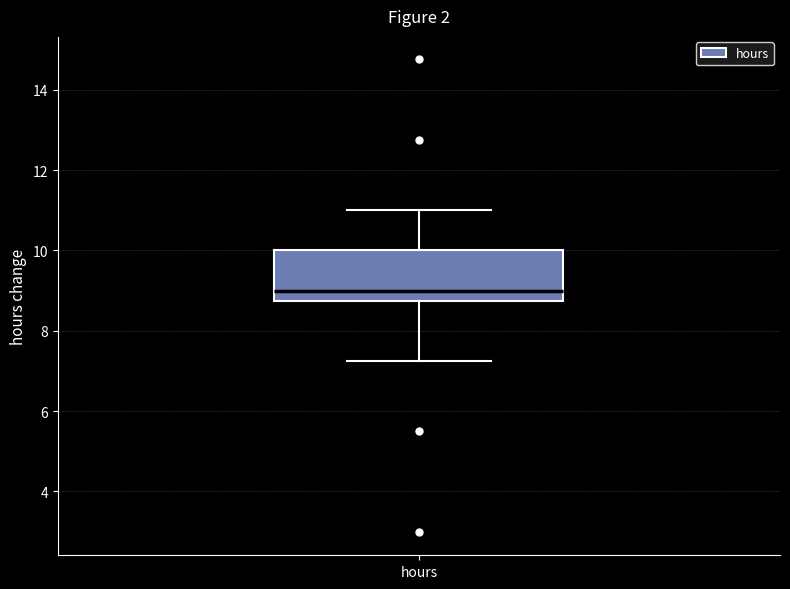

Read this box plot against the y-axis: the position of the median line, the range covered by the box, and the ends of both whiskers. The values are not printed on the chart, so give them approximately, as read against the axis.

median 9.0, box 8.8 to 10.0, whiskers 7.2 to 11.0